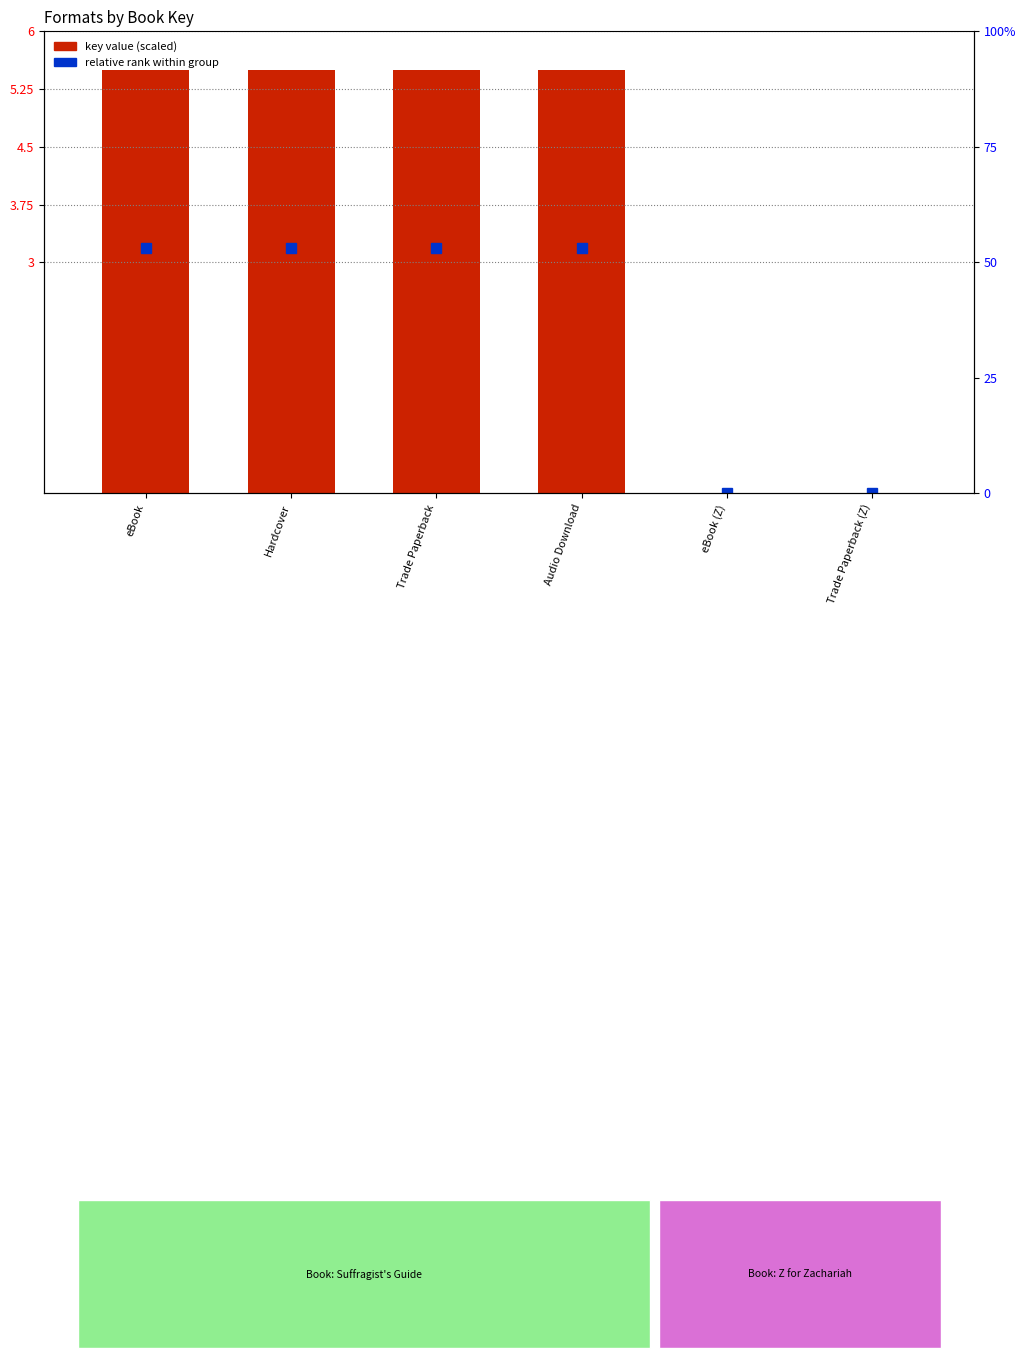

Which series has the largest total across all categories?

key value (scaled)